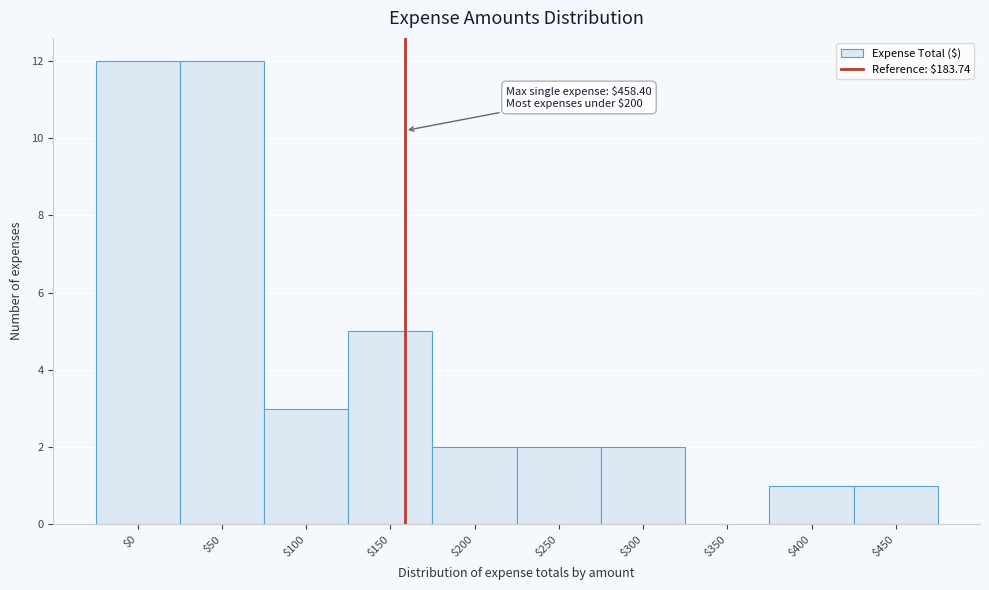

What is the sum of all values?

40